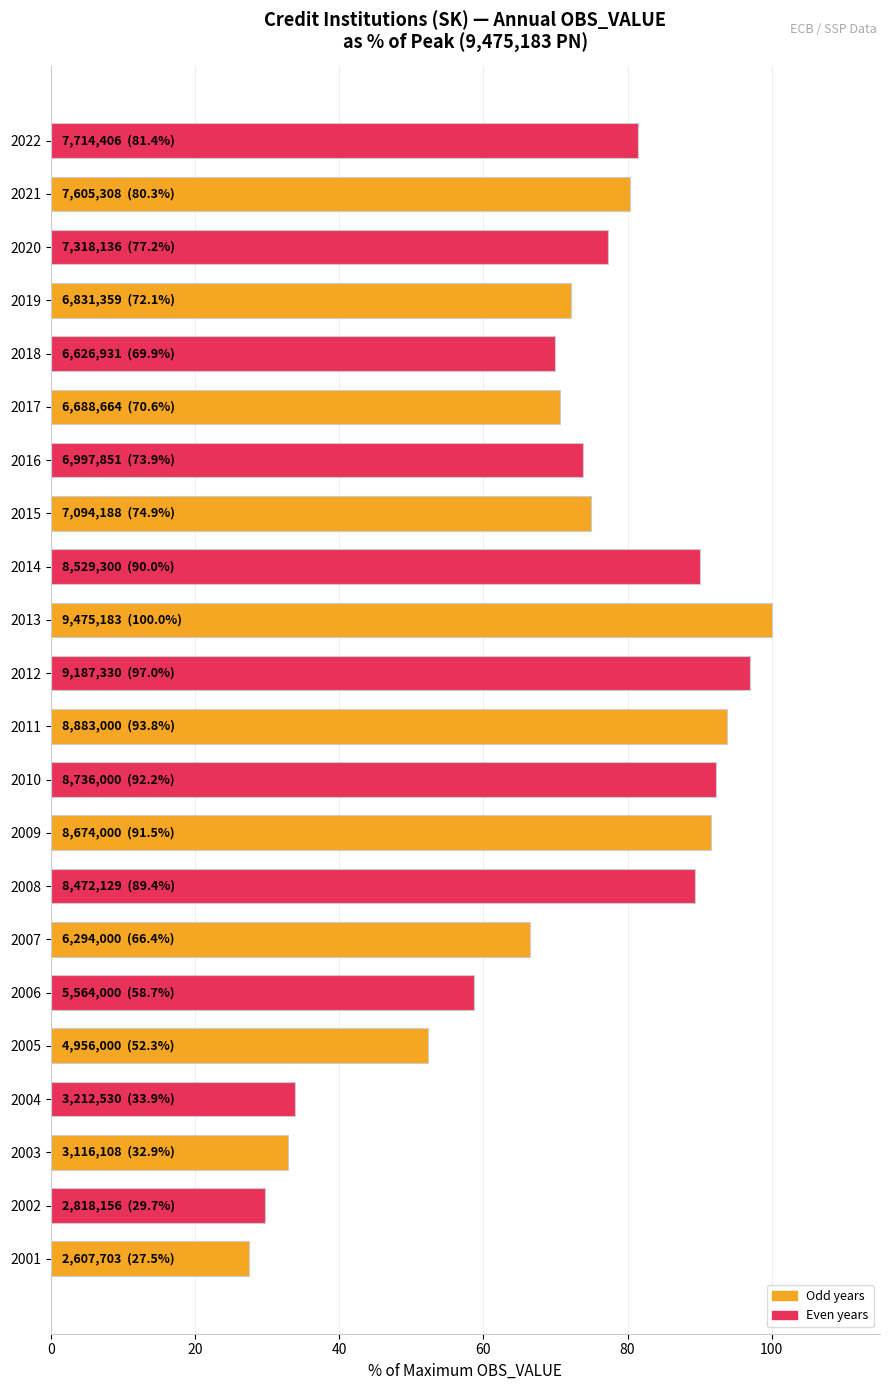

Count the number of data series in this chart.

1